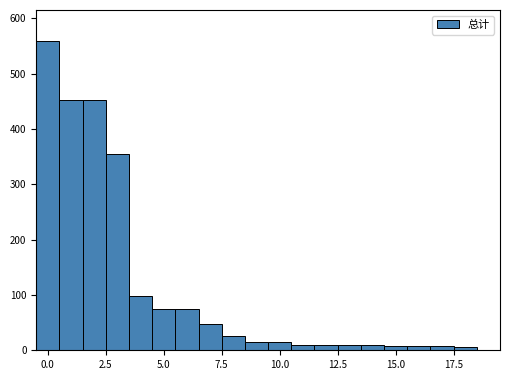

Around what value on the x-axis is the tallest bar? Give the approximate position of its centre, as read against the axis.

0.0